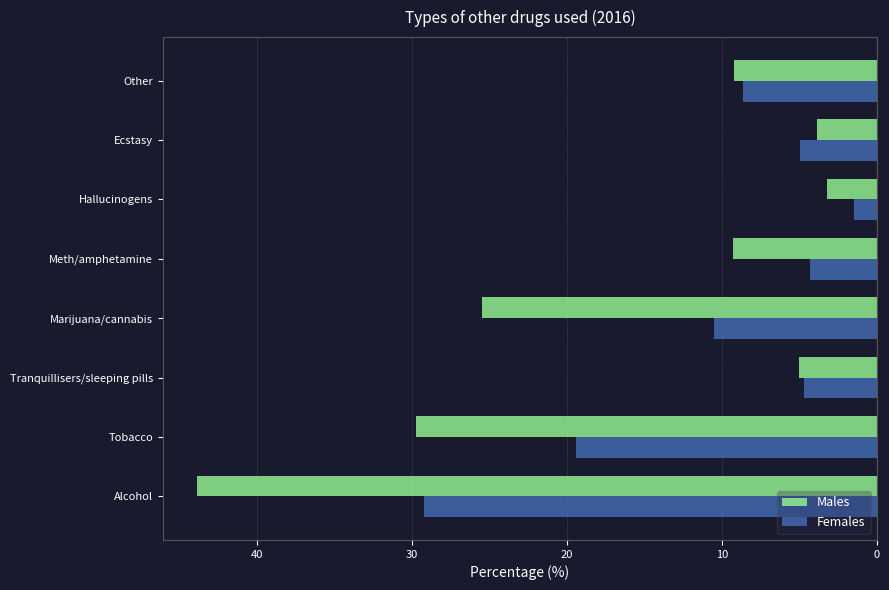

What are all the series names shown in the legend?

Males, Females